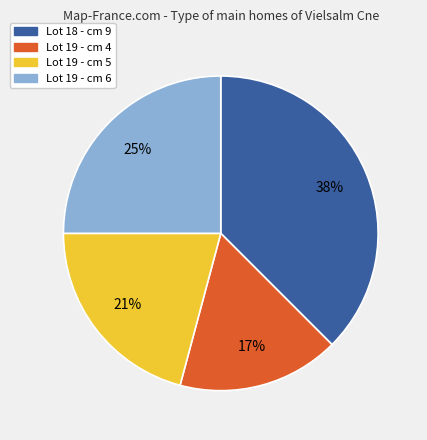

Combined, do Lot 19 - cm 4 and Lot 19 - cm 6 account for over 50%?

No